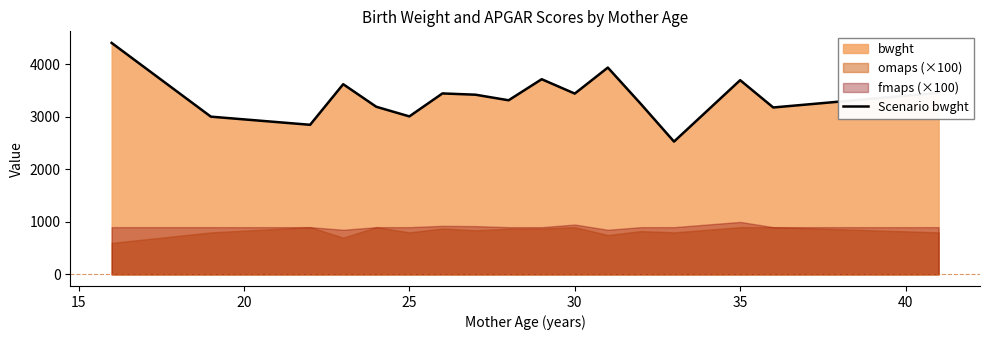

What is the lowest value of the Scenario bwght series?

2530.0